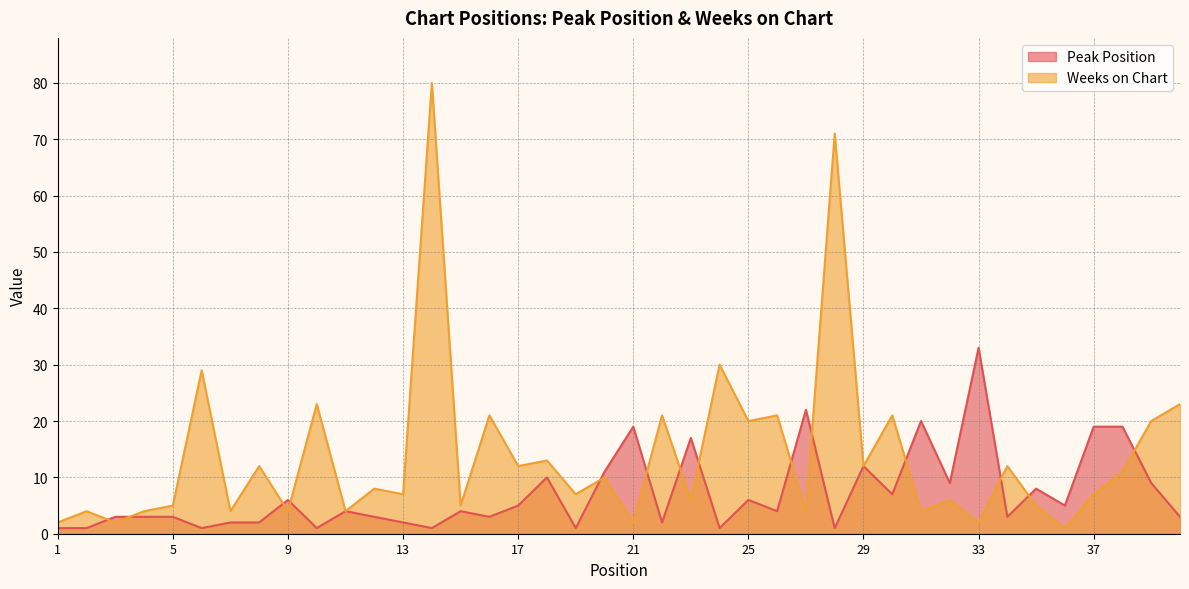

What is the smallest value displayed?

1